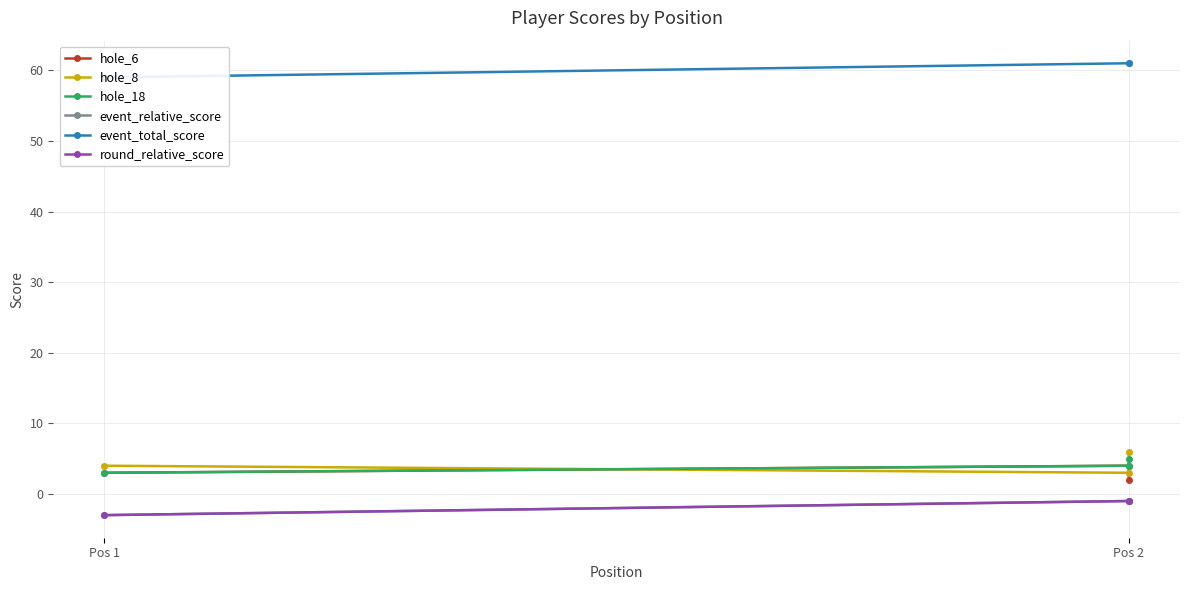

What is the sum of the hole_18 values at Pos 1 and Pos 2?

7